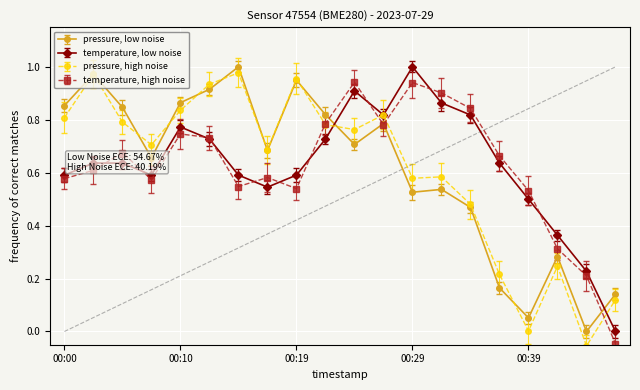

True or false: pressure, high noise has more than 2 interior local peaks.

True